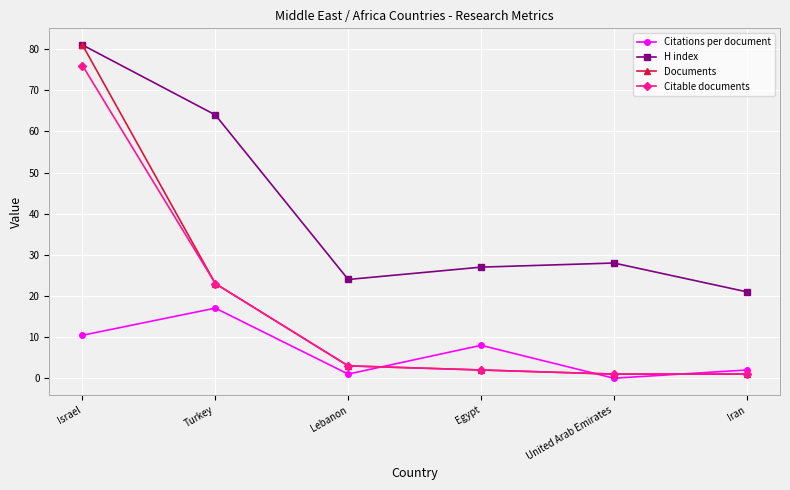

Reading left to right, what are all the values shown in this chart?

Citations per document: 10.4	17.0	1.0	8.0	0.0	2.0
H index: 81.0	64.0	24.0	27.0	28.0	21.0
Documents: 81.0	23.0	3.0	2.0	1.0	1.0
Citable documents: 76.0	23.0	3.0	2.0	1.0	1.0